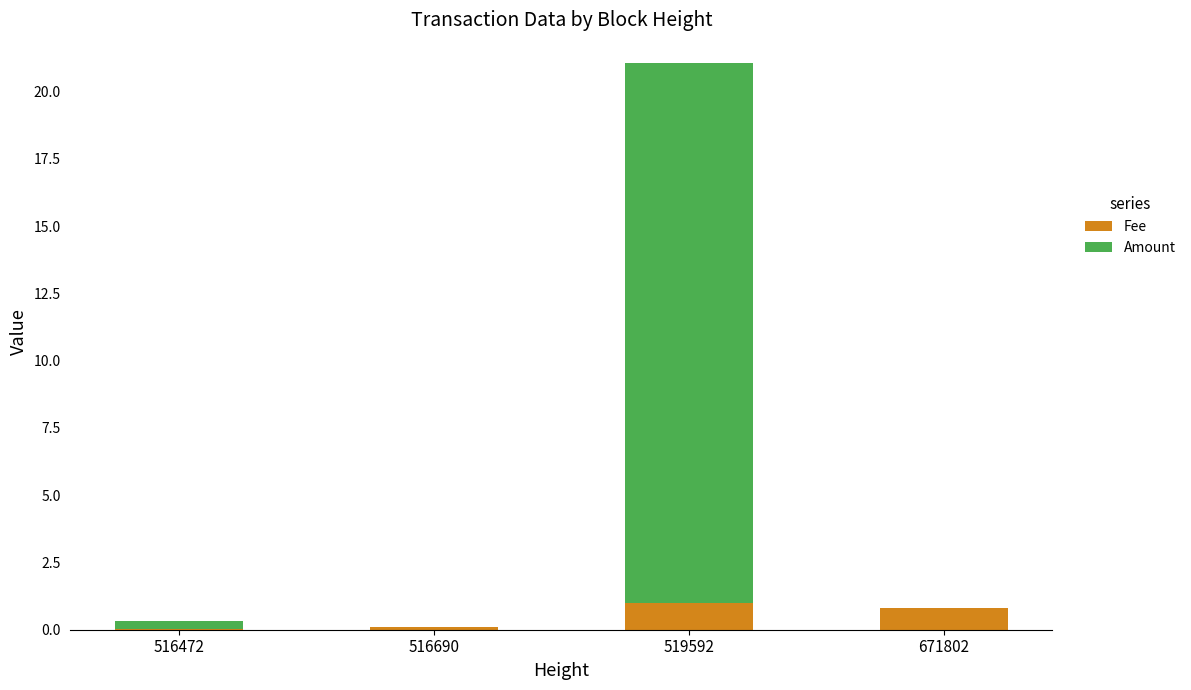

The Fee series shows 0.1 at 516690. True or false?

True